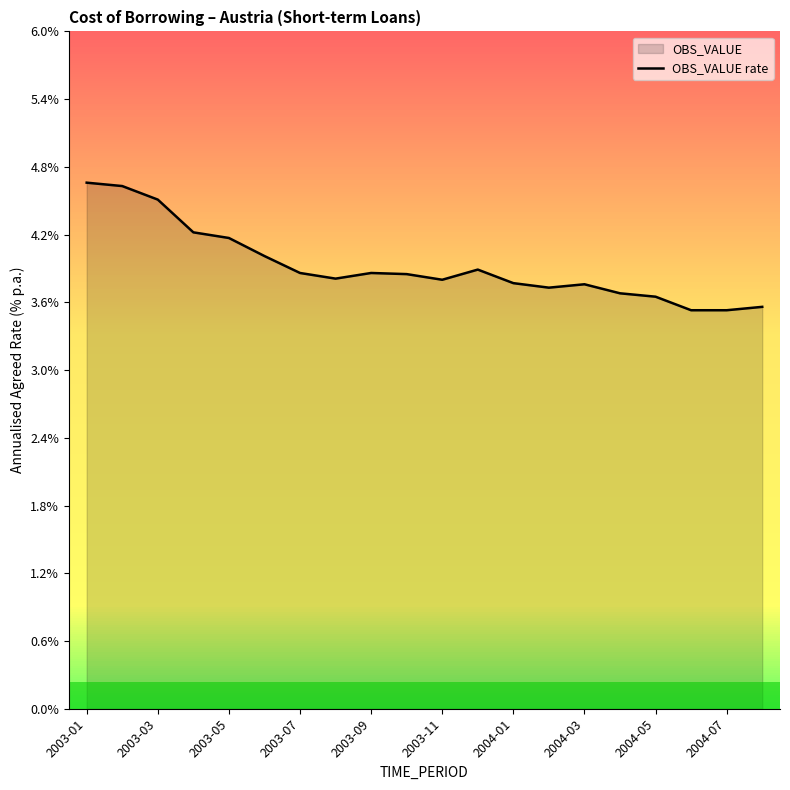

What is the maximum value shown in the chart?

4.7